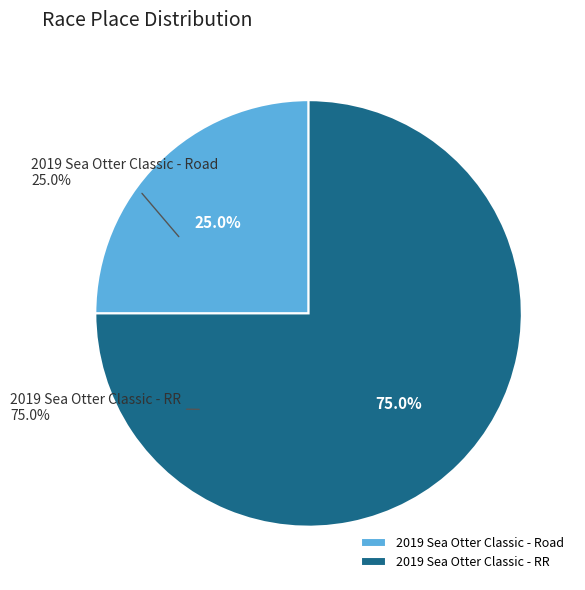

Rank the categories by value from highest to lowest.

2019 Sea Otter Classic - RR, 2019 Sea Otter Classic - Road